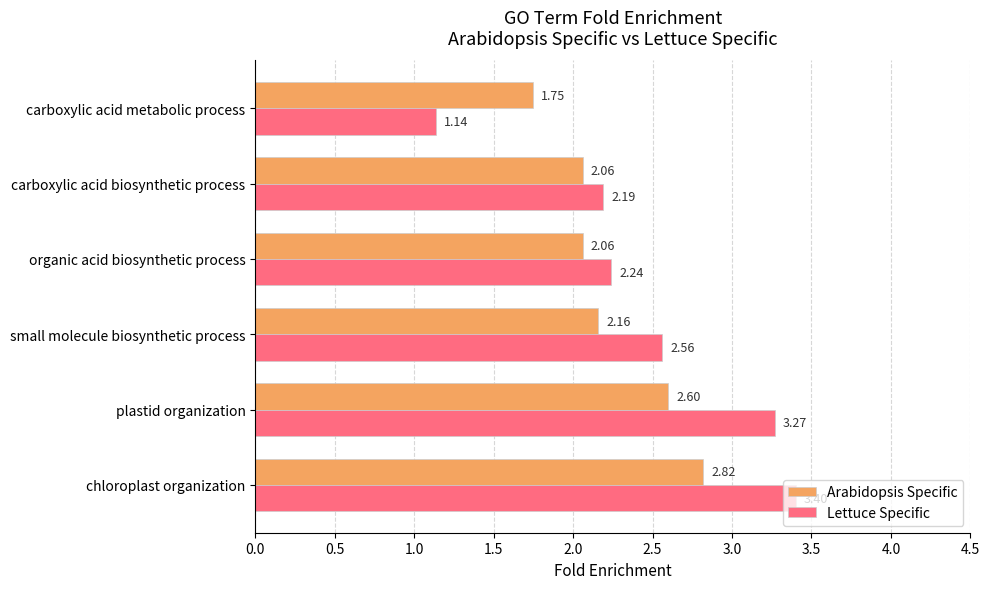

Which series has the largest range (max minus min)?

Lettuce Specific